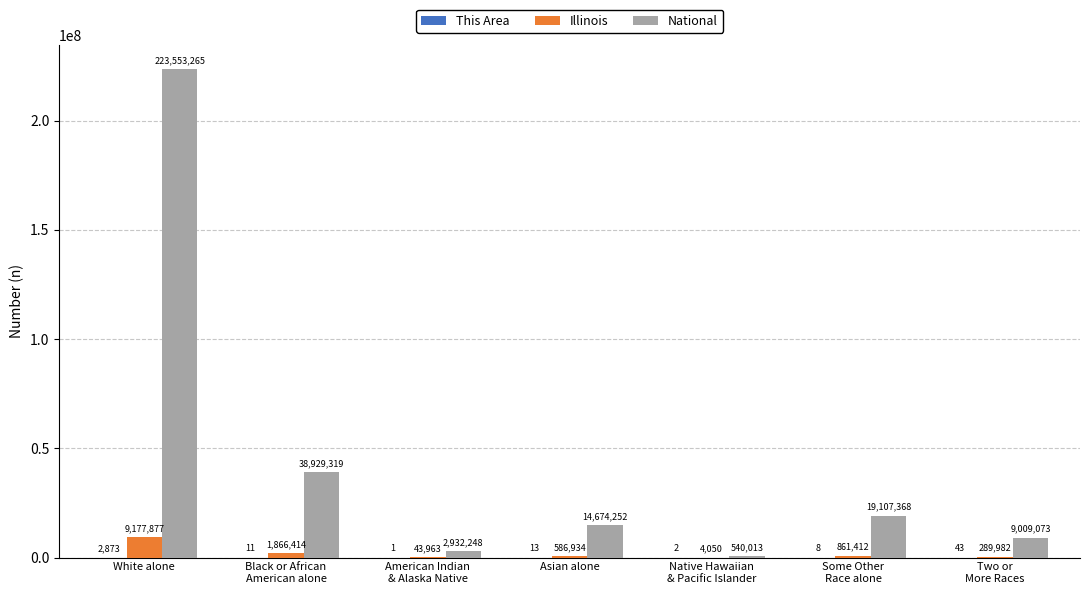

What is the maximum value shown in the chart?

223553265